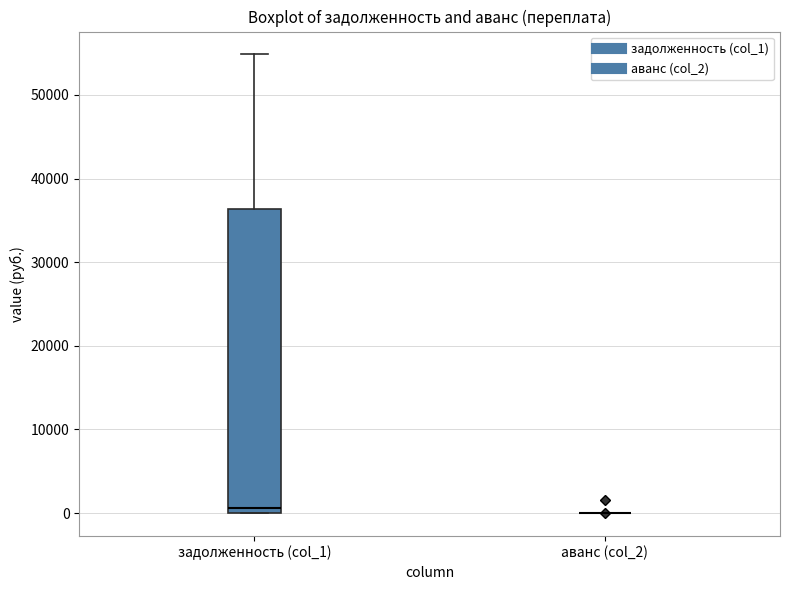

Reading left to right, read every box against the y-axis: the position of its median line, the range the box covers, and the ends of its whiskers. The values are not printed on the chart, so give them approximately, as read against the axis.

задолженность (col_1): median 1000, box 0 to 36000, whiskers 0 to 55000
аванс (col_2): box collapsed to a line at 0, whiskers 0 to 0